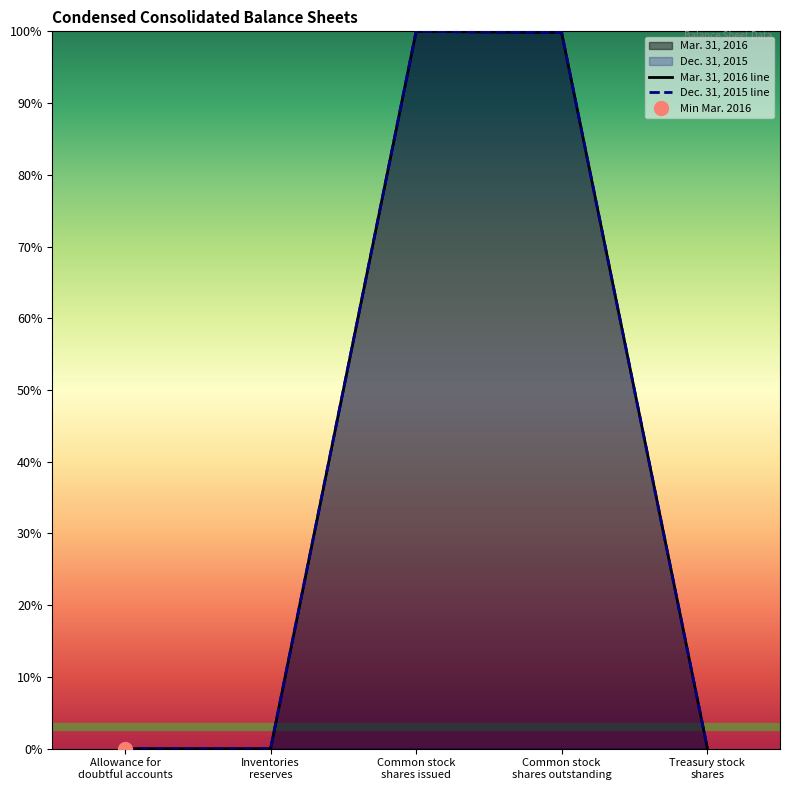

How many lines are shown in the chart?

2